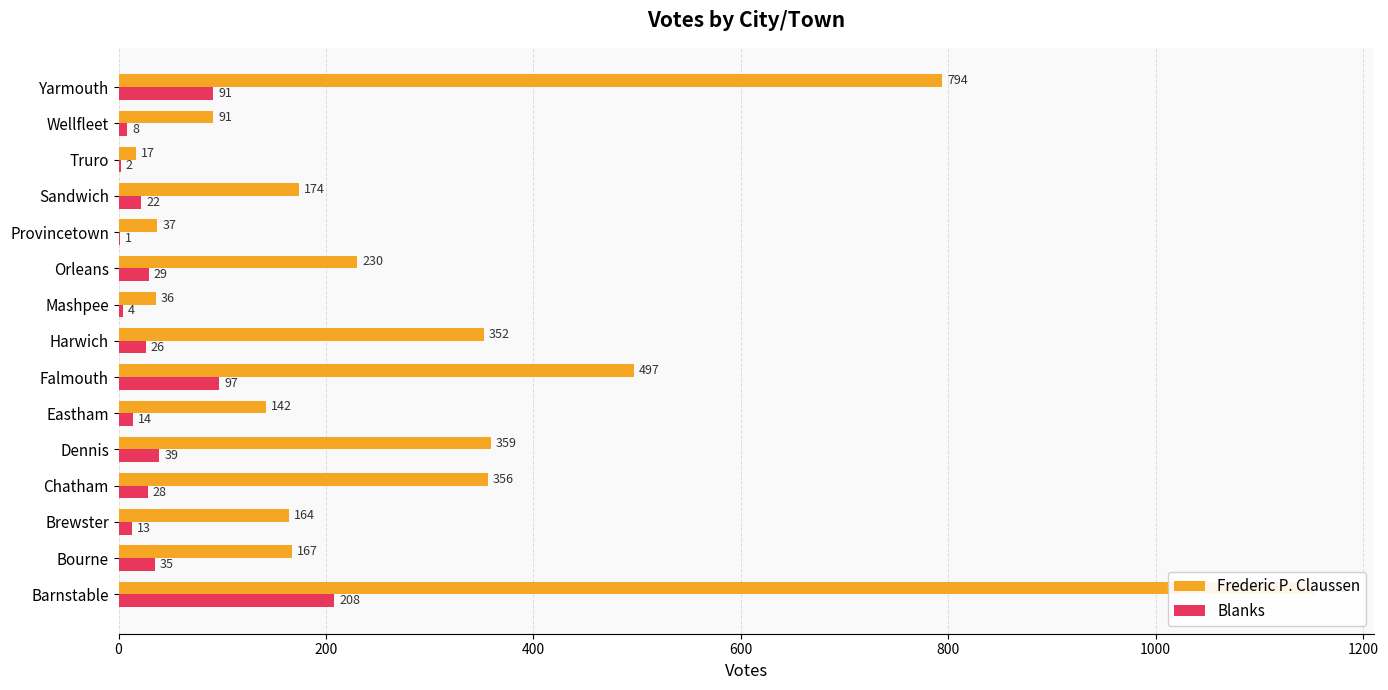

Is the value of Frederic P. Claussen at Dennis greater than the value of Blanks at Orleans?

Yes